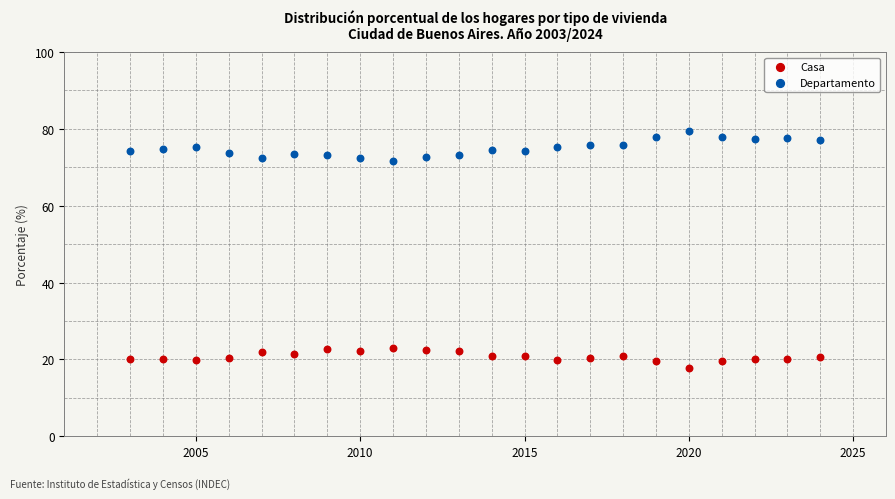

Across all data points, what is the range of X values (max minus min)?

21.0